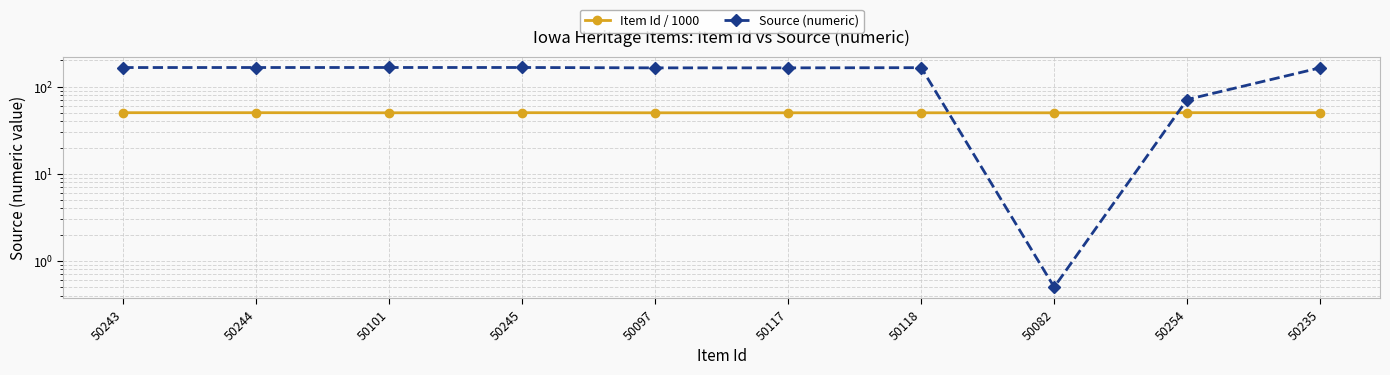

The value of Source (numeric) at 50244 is 165.8. True or false?

True